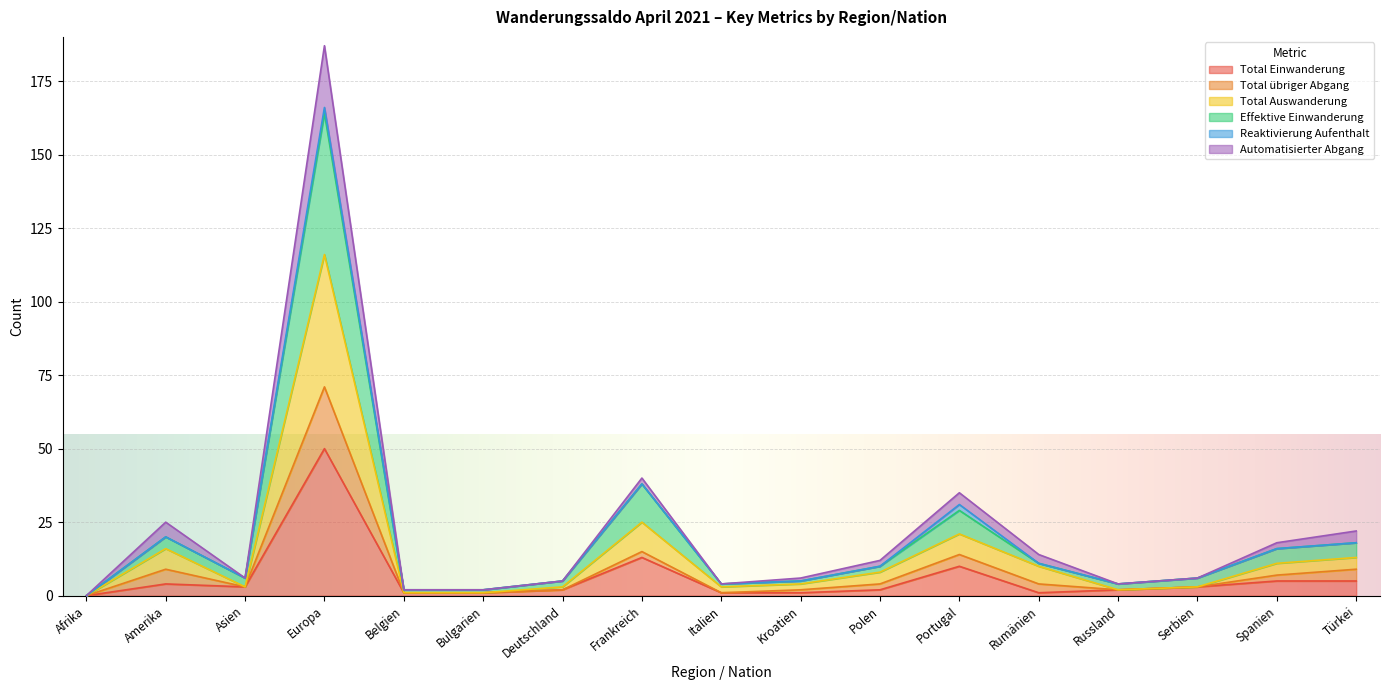

What is the sum of all Total Auswanderung values?

240